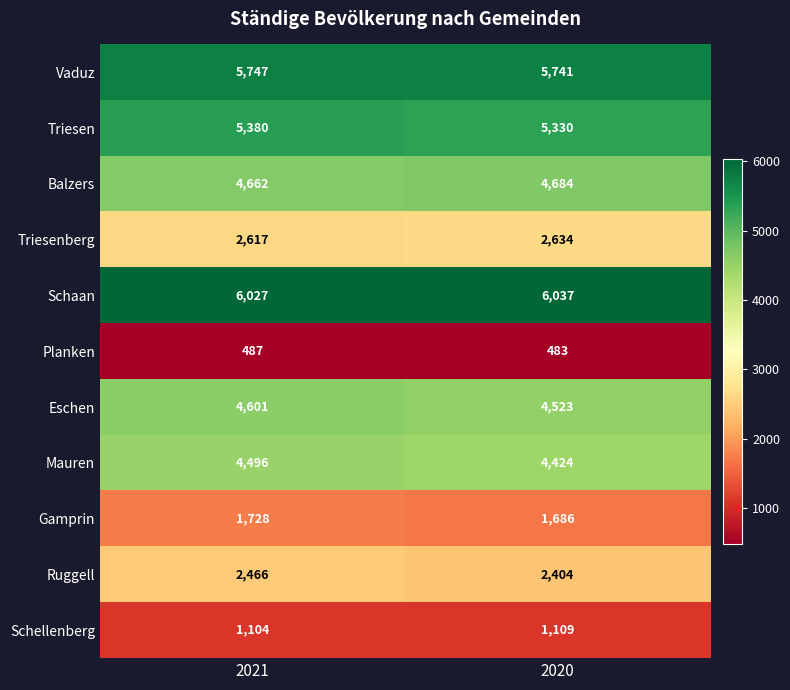

At which label is Triesenberg closest to 2625?

2021